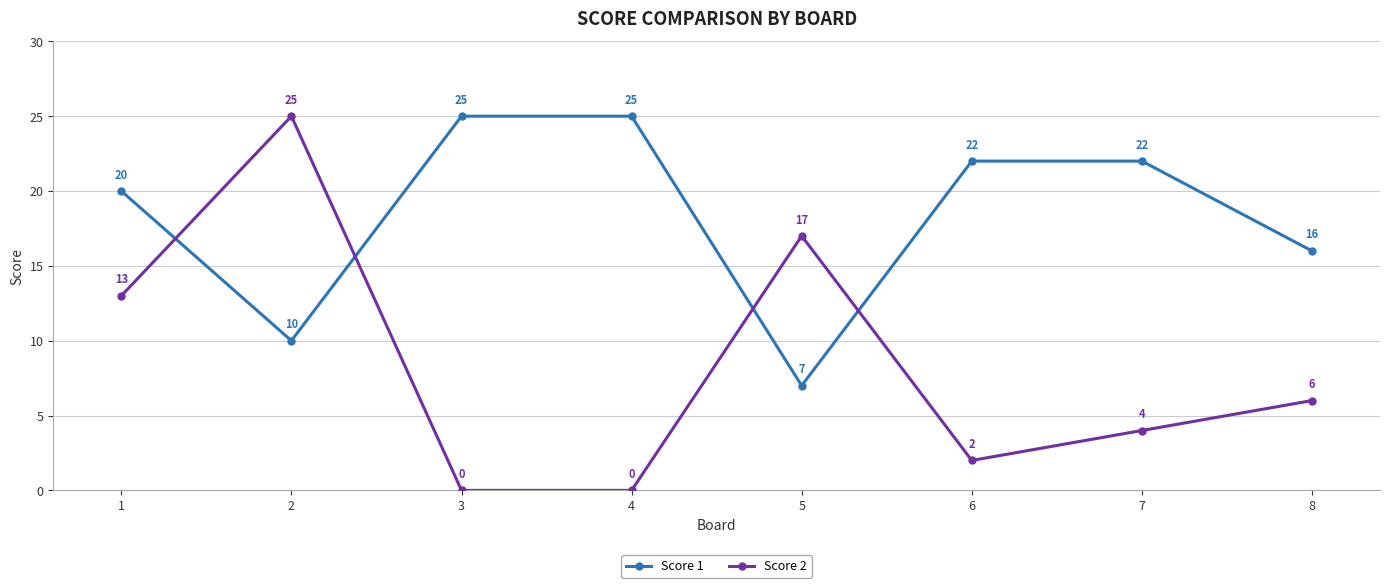

How many times do Score 2 and Score 1 cross each other?

4